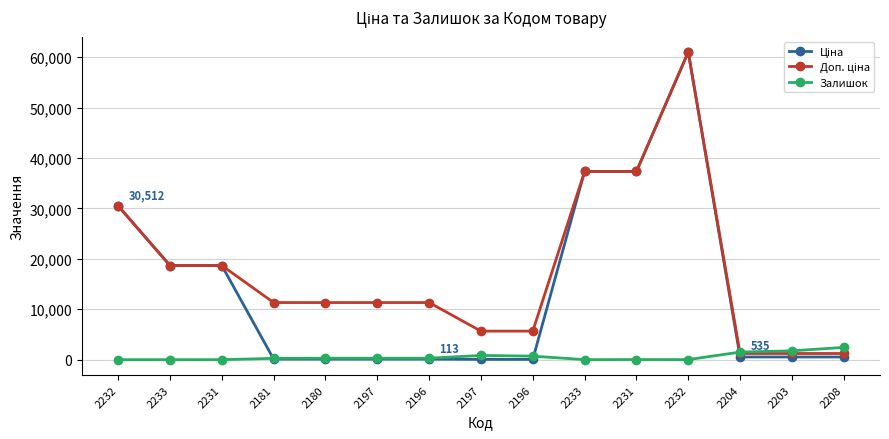

Reading left to right, list all the values displayed in this chart.

Ціна: 30512.3	18671.5	18671.5	113.3	113.3	113.3	113.3	56.7	56.7	37343.0	37343.0	61024.7	535.4	535.4	535.4
Доп. ціна: 30512.3	18671.5	18671.5	11334.0	11334.0	11334.0	11334.0	5667.0	5667.0	37343.0	37343.0	61024.7	1227.2	1227.2	1227.2
Залишок: 0.0	0.0	0.0	260.0	290.0	289.0	290.0	845.0	698.0	12.0	22.0	15.0	1506.0	1756.0	2433.0